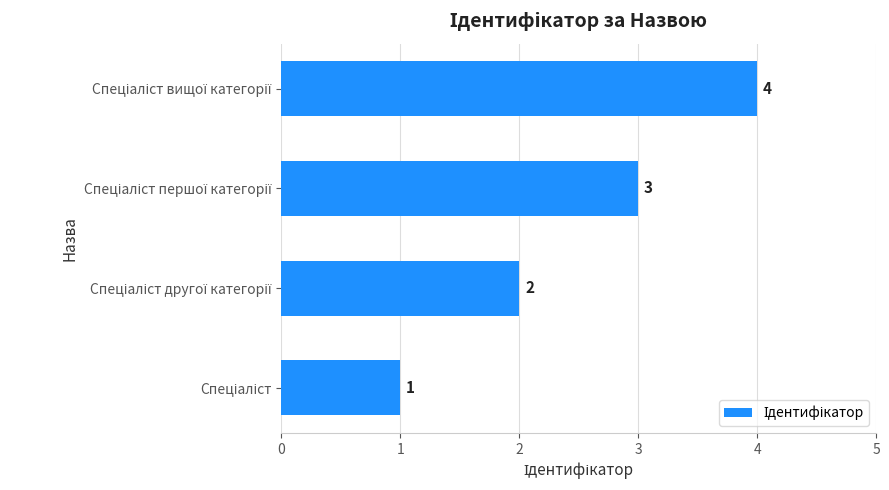

What is the difference between the maximum and second lowest values?

2